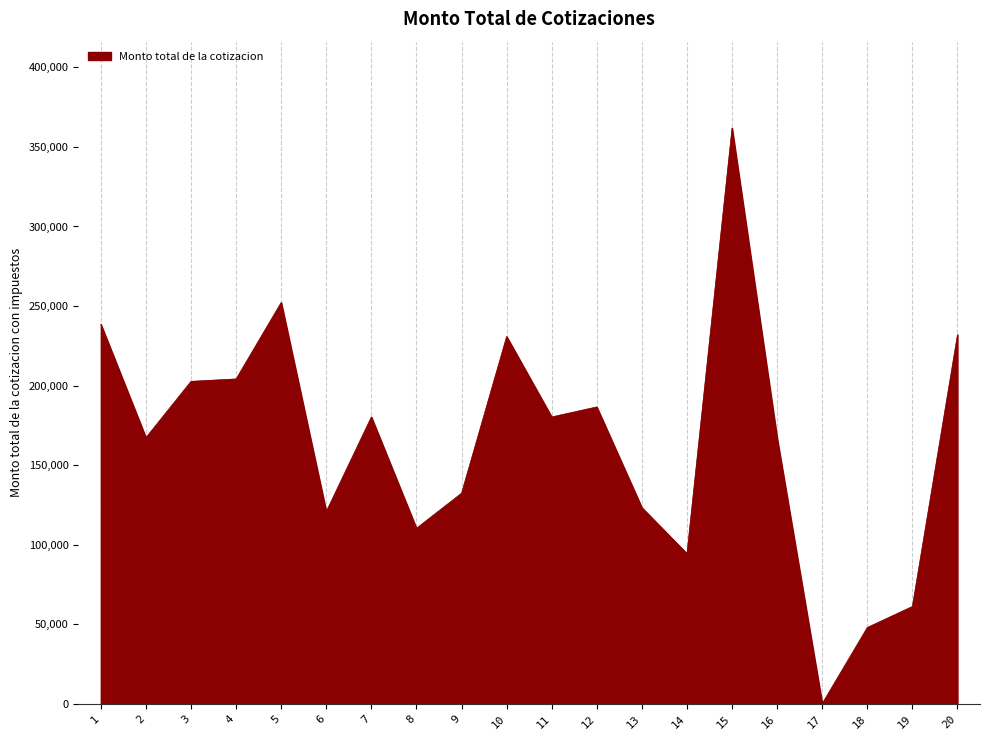

Between 7 and 12, which is larger?

12